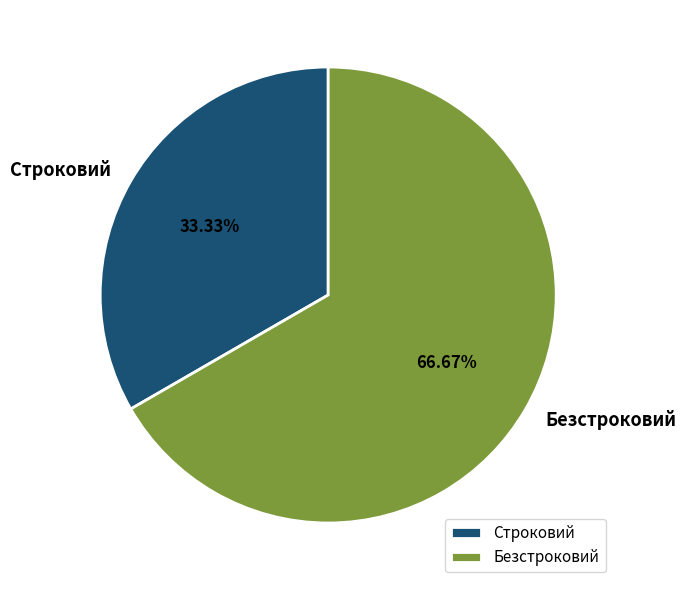

Which slice is the largest?

Безстроковий